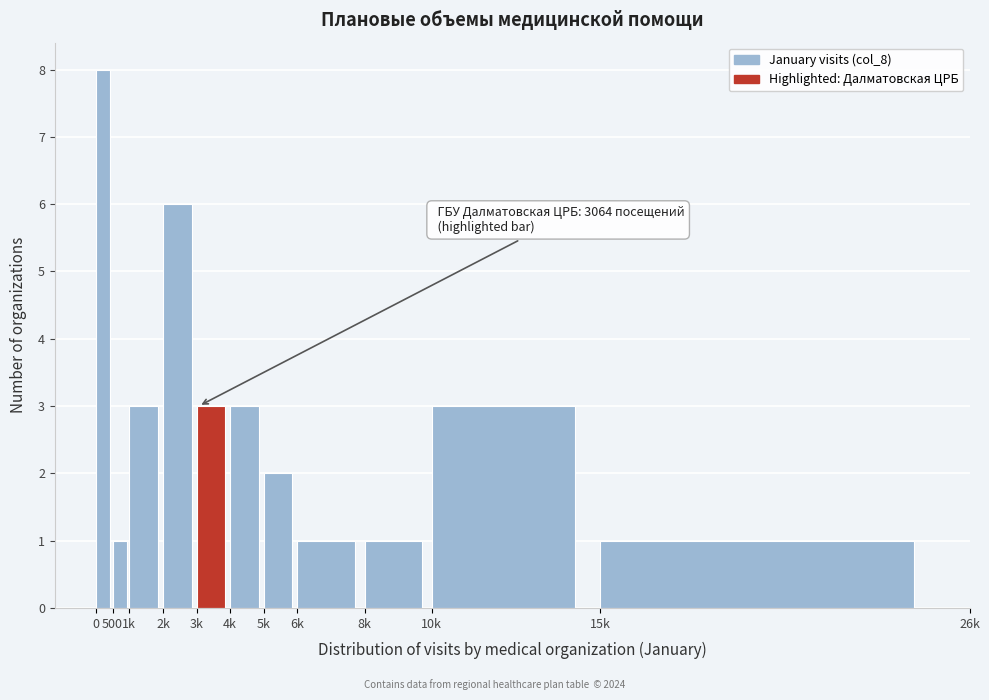

Reading right to left, what are all the values shown in this chart?

15k=1	10k=3	8k=1	6k=1	5k=2	4k=3	3k=3	2k=6	1k=3	500=1	0=8